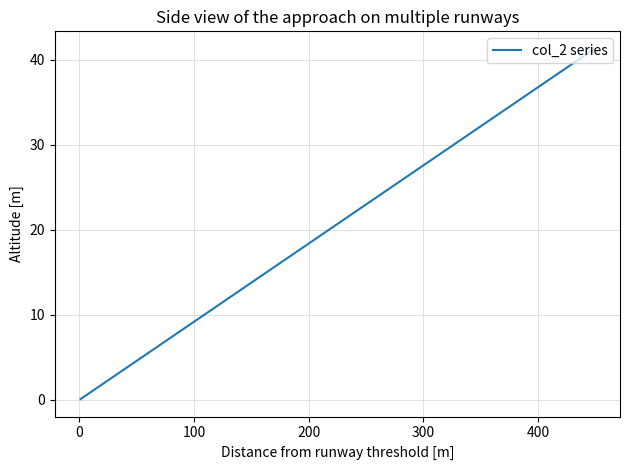

How many data points does each series have?

18